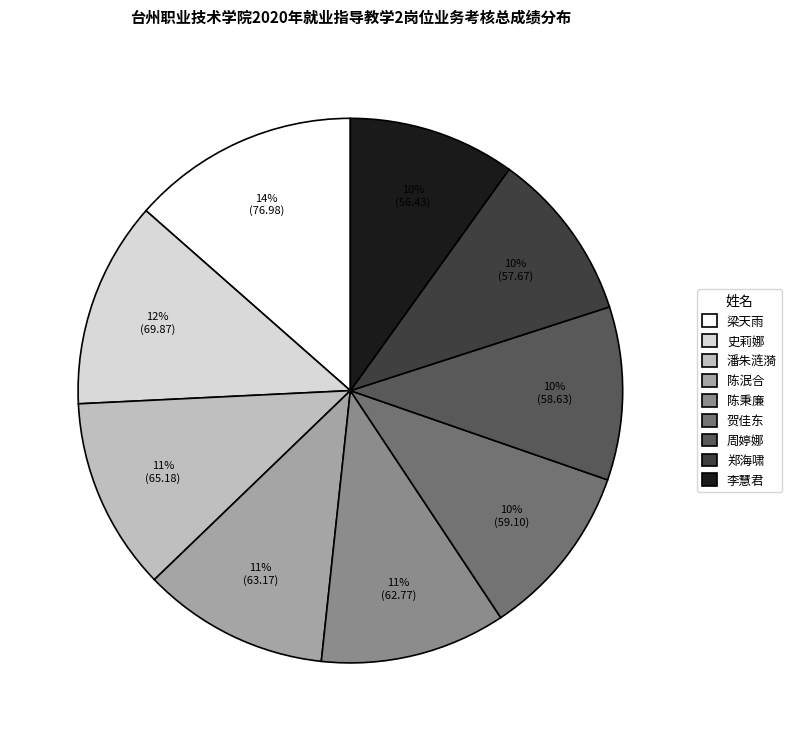

Which slice is the largest?

梁天雨